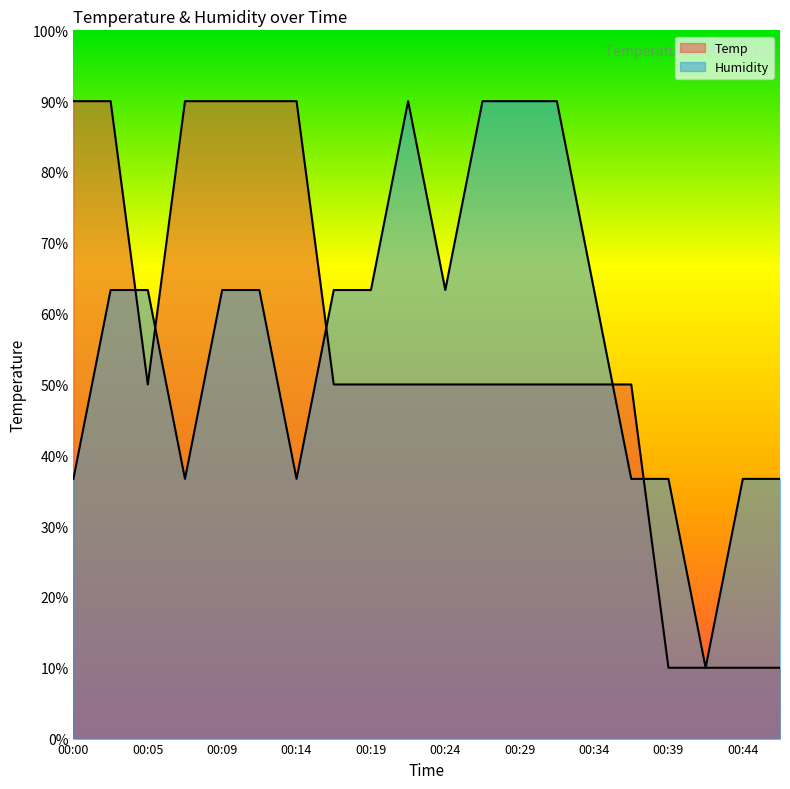

Reading right to left, extract all data points from this chart.

Temp: 00:46=10.0	00:44=10.0	00:41=10.0	00:39=10.0	00:36=50.0	00:34=50.0	00:31=50.0	00:29=50.0	00:27=50.0	00:24=50.0	00:22=50.0	00:19=50.0	00:17=50.0	00:14=90.0	00:12=90.0	00:09=90.0	00:07=90.0	00:05=50.0	00:02=90.0	00:00=90.0
Humidity: 00:46=36.7	00:44=36.7	00:41=10.0	00:39=36.7	00:36=36.7	00:34=63.3	00:31=90.0	00:29=90.0	00:27=90.0	00:24=63.3	00:22=90.0	00:19=63.3	00:17=63.3	00:14=36.7	00:12=63.3	00:09=63.3	00:07=36.7	00:05=63.3	00:02=63.3	00:00=36.7